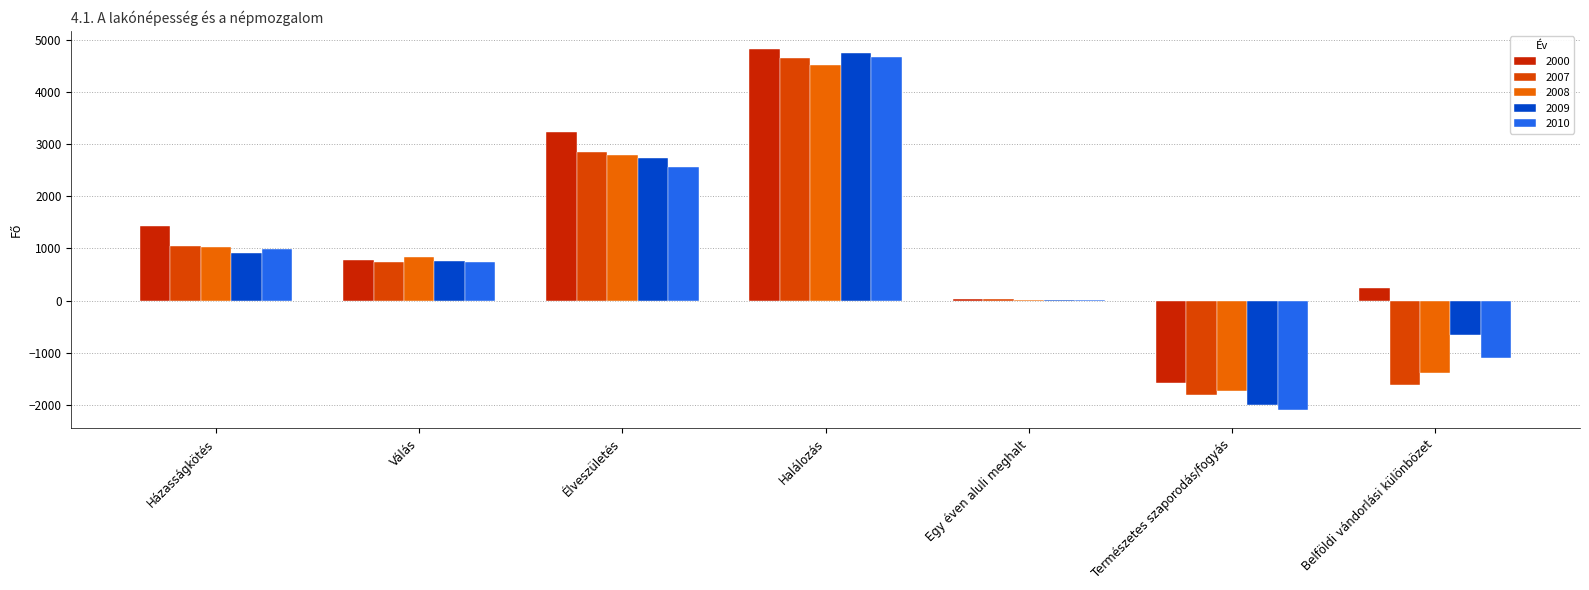

The 2008 series shows 2265 at Halálozás. True or false?

False